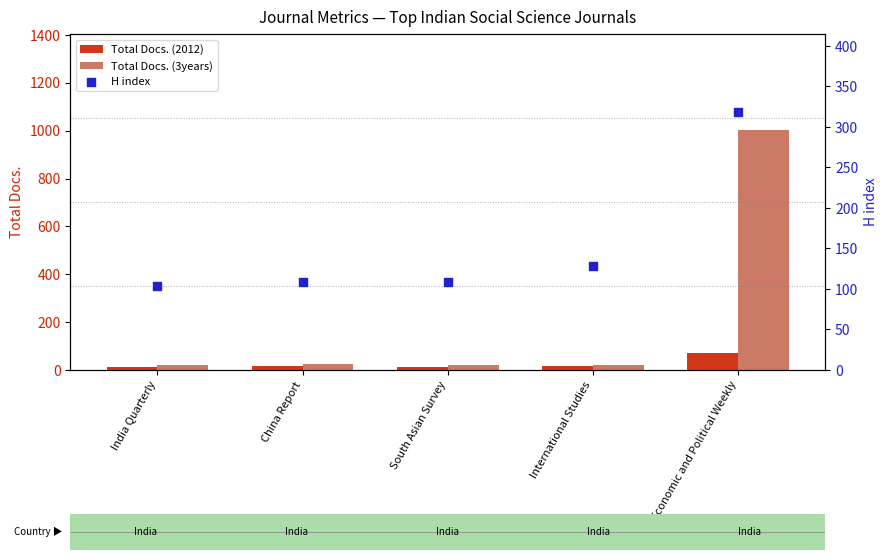

Which series contains the highest Y value?

Total Docs. (3years)